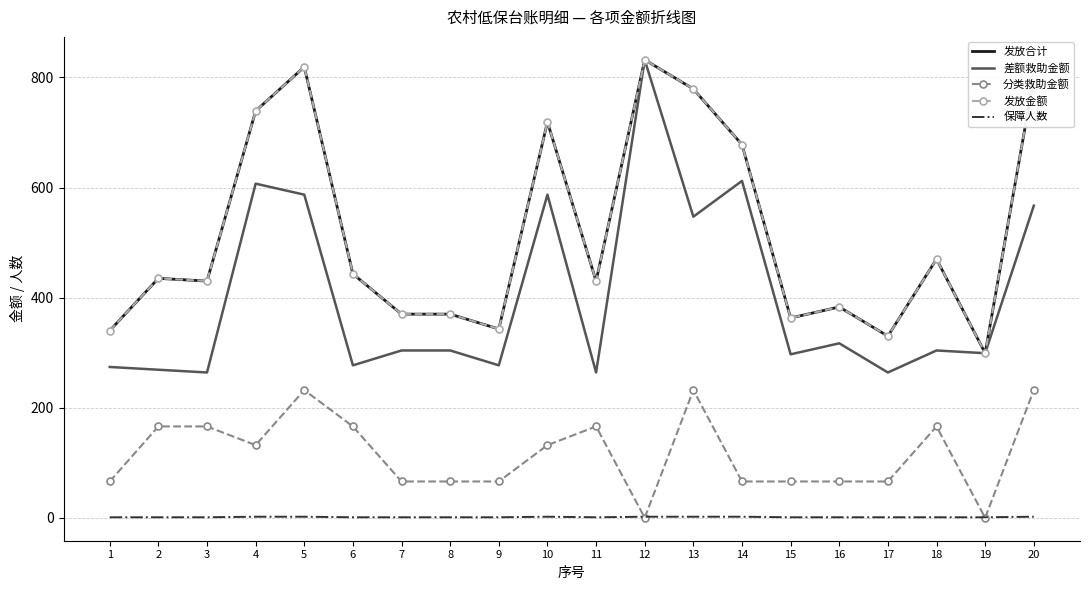

At which category does the chart reach its peak across all series?

12